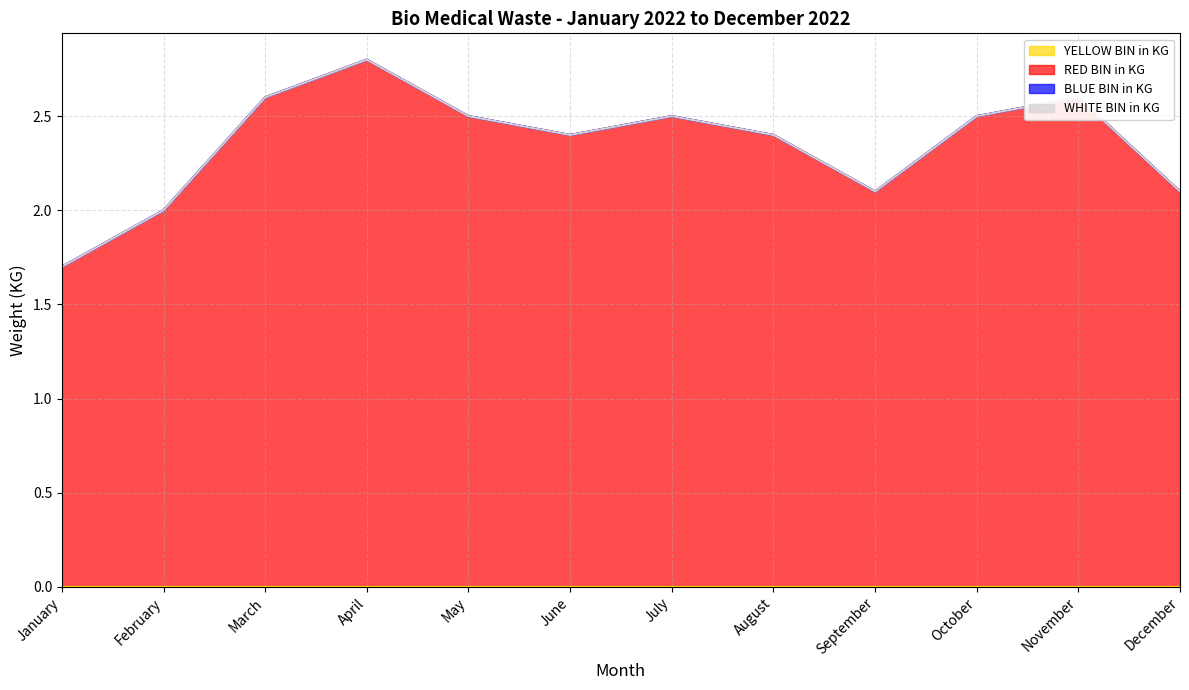

At which category is the sum across all series the highest?

April